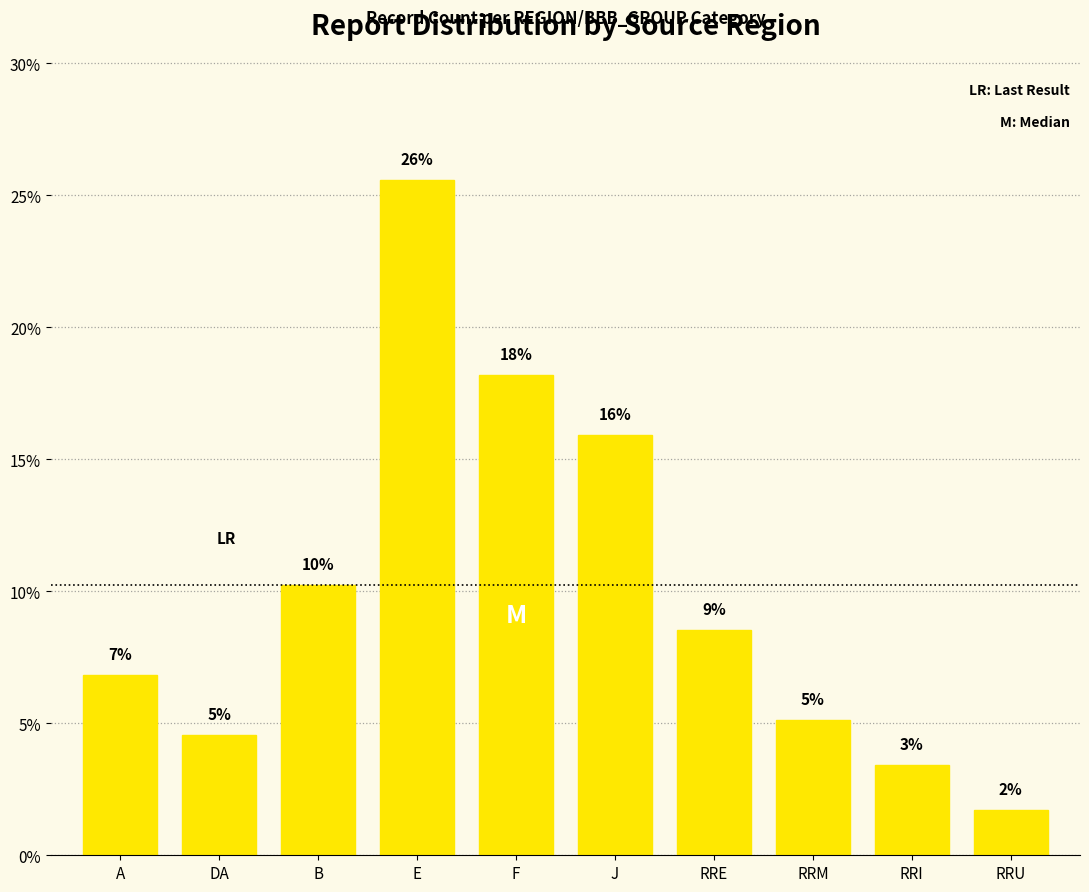

How many bars are there in total?

10